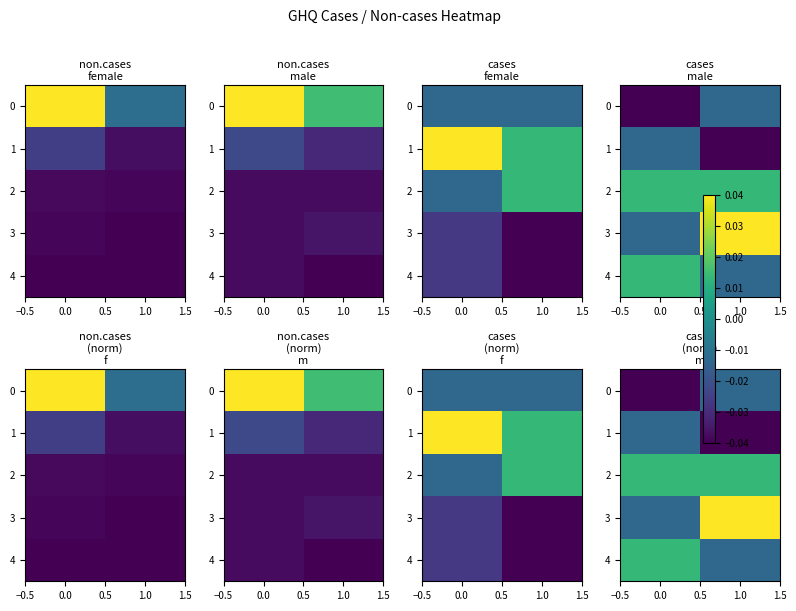

List the series in order of their peak value, lowest first.

0, 1, 2, 4, 3